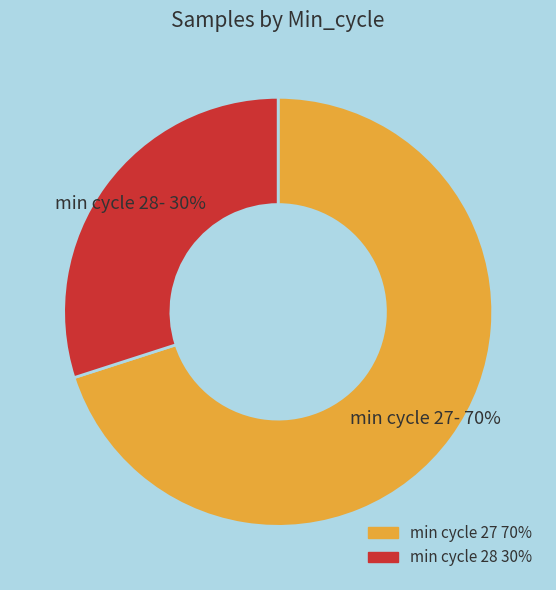

Does any single category account for the majority?

Yes